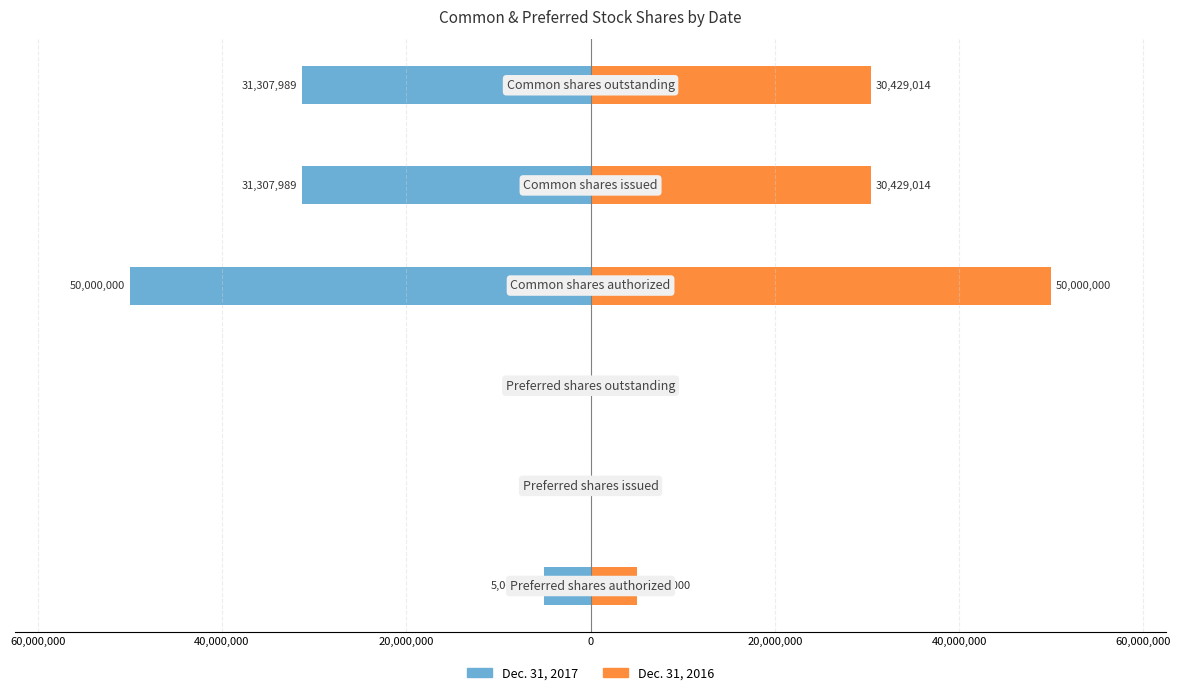

What is the average value of the Dec. 31, 2016 series?

19309671